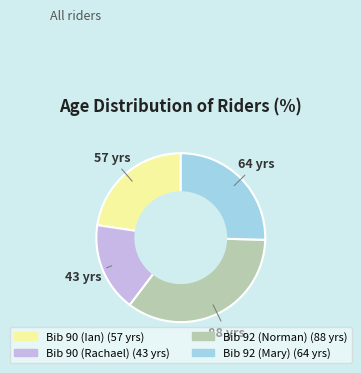

What is the ratio of the value at Bib 90 (Ian) to the value at Bib 92 (Mary)?

0.9